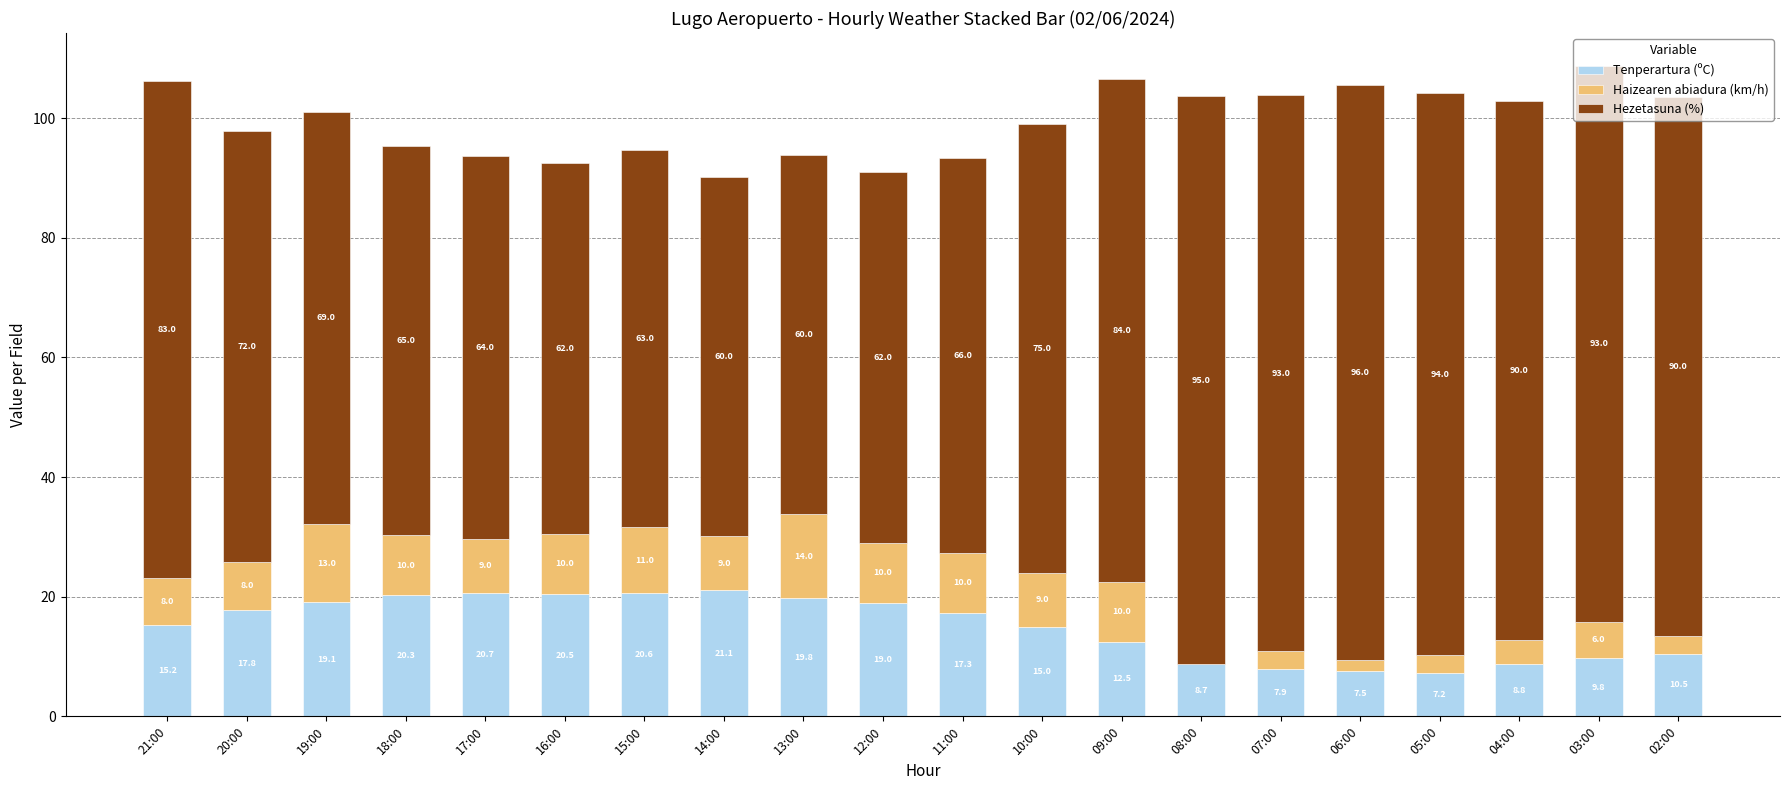

Does the chart contain stacked bars?

Yes